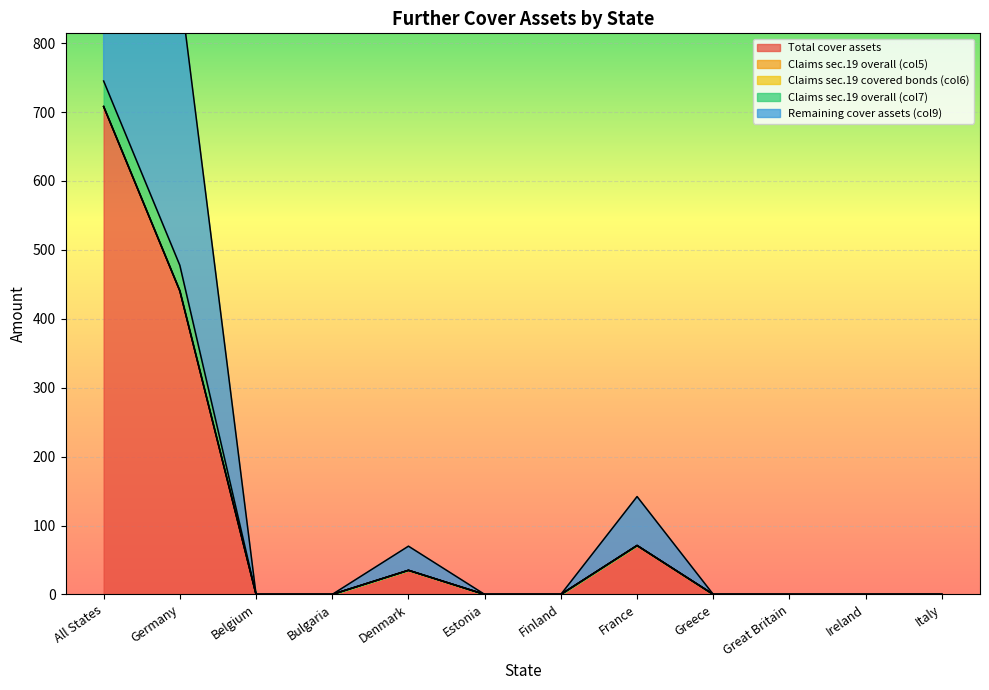

True or false: Claims sec.19 overall (col5) has more than 0 interior local peaks.

False